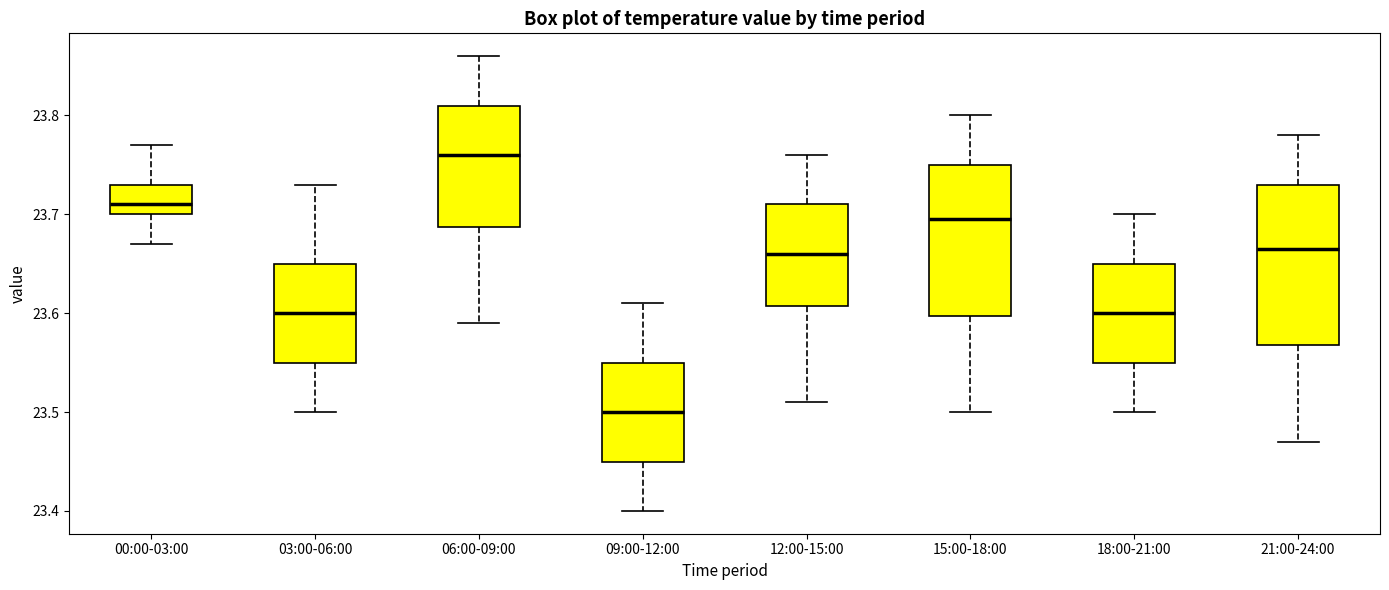

Comparing the boxes themselves (not the whiskers), which one is the tallest?

21:00-24:00